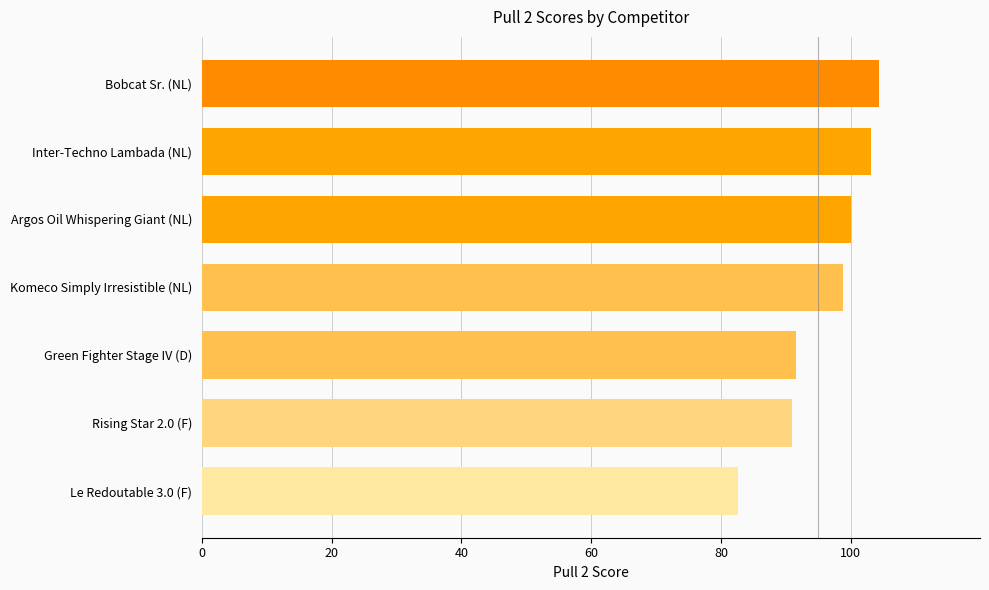

Between Komeco Simply Irresistible (NL) and Le Redoutable 3.0 (F), which is larger?

Komeco Simply Irresistible (NL)